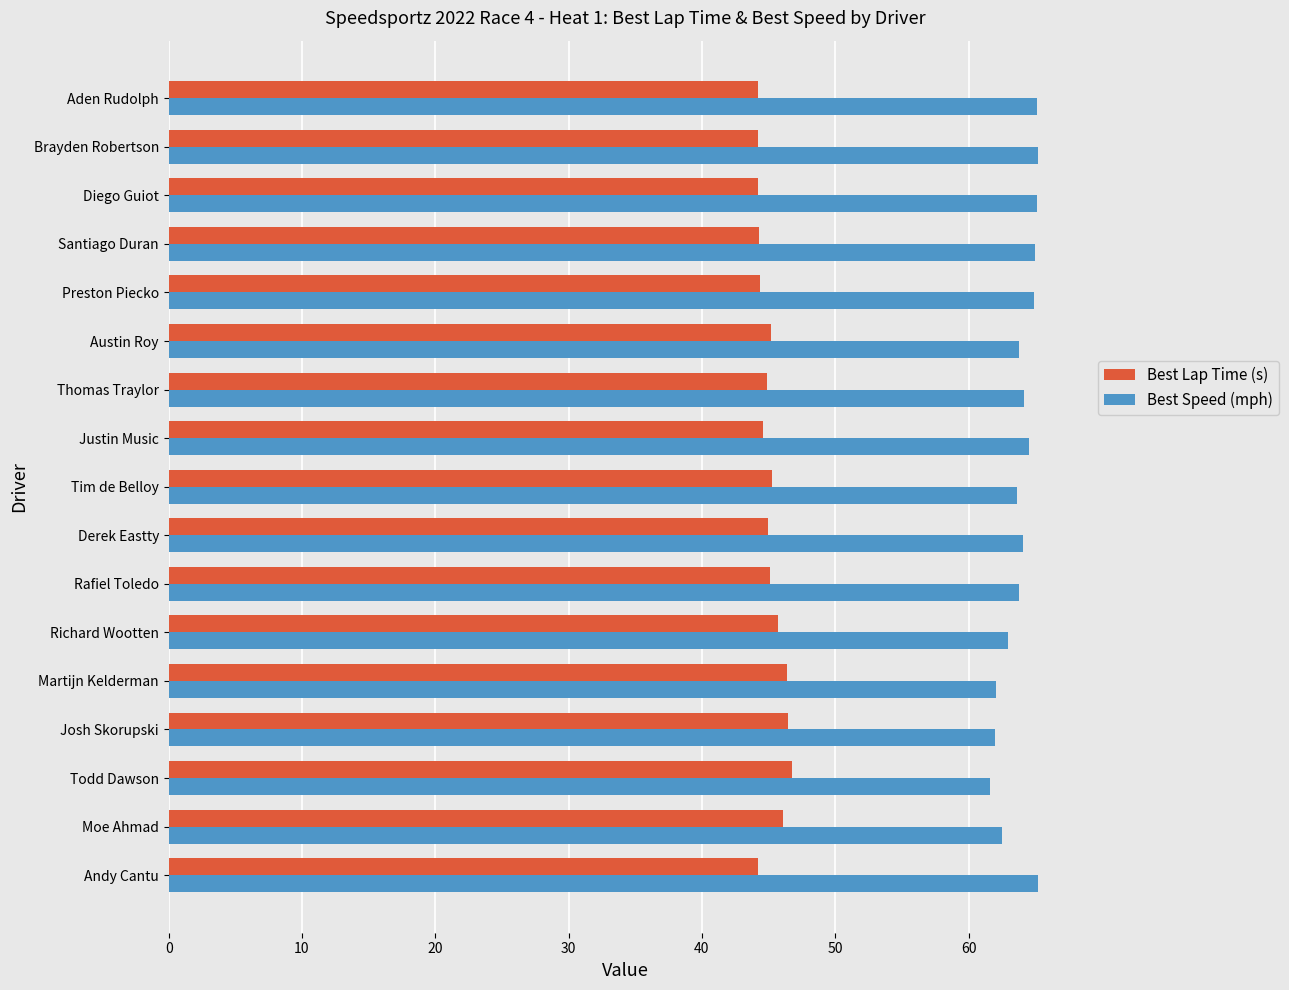

Which series has the largest total across all categories?

Best Speed (mph)